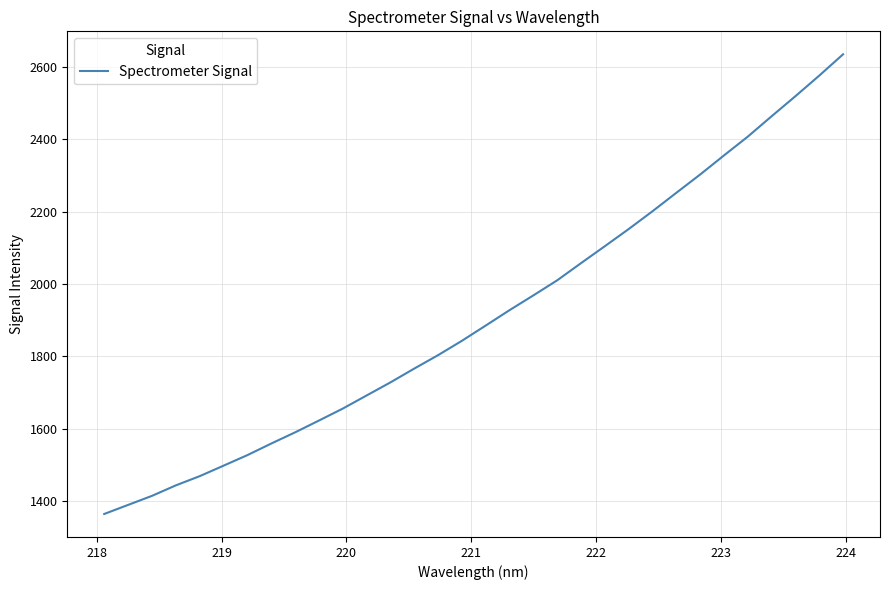

What is the average value?

1912.2